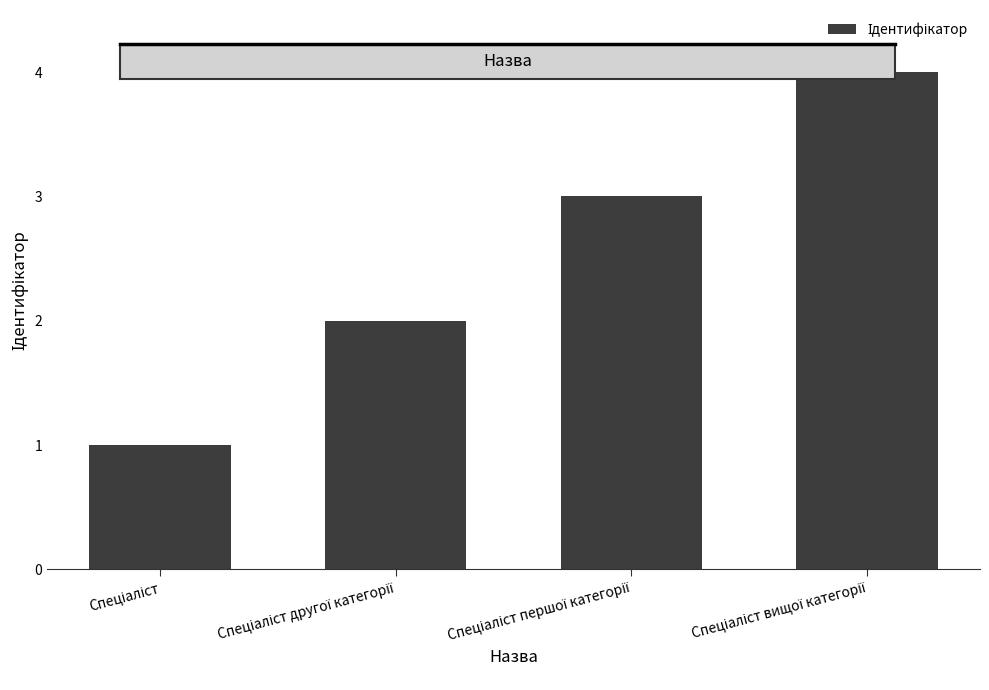

What is the minimum value shown in the chart?

1